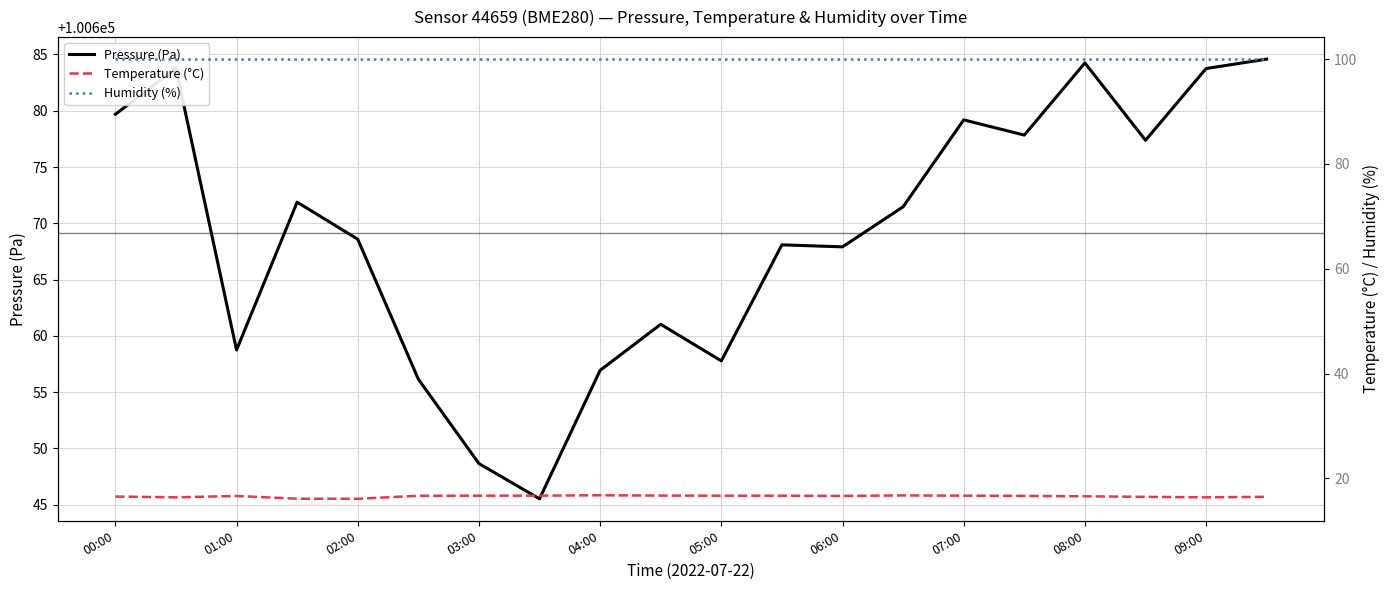

Which series has the largest range (max minus min)?

Pressure (Pa)